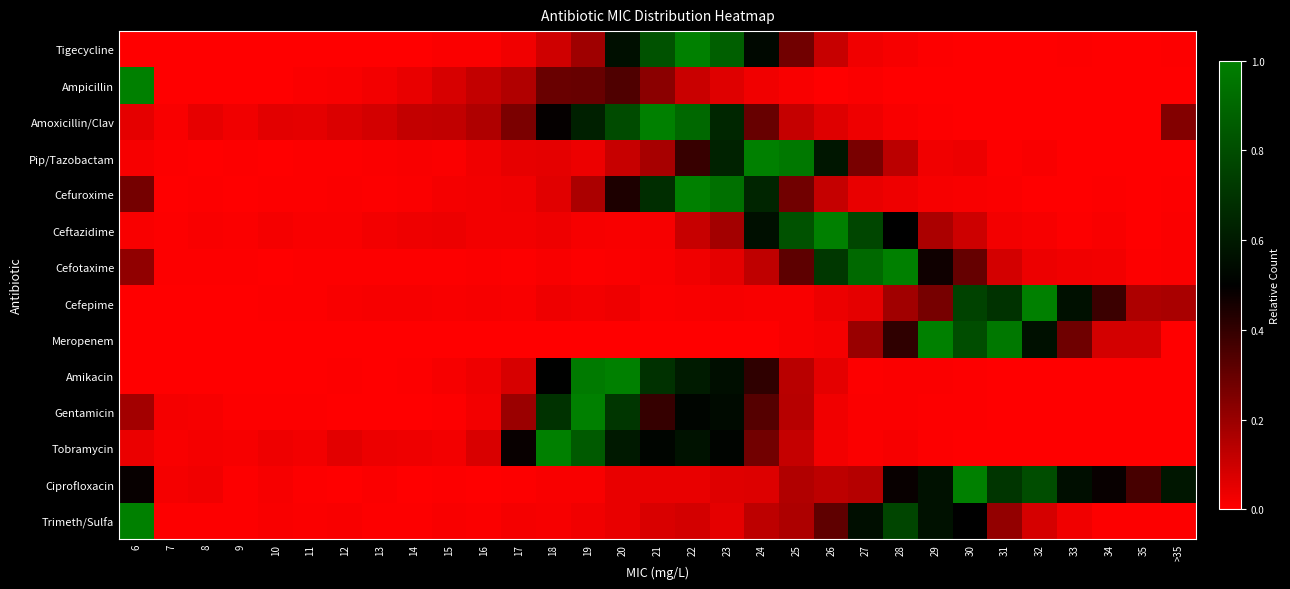

Rank the series at 10 from lowest to highest value.

Tigecycline, Meropenem, Amikacin, Ampicillin, Cefotaxime, Pip/Tazobactam, Gentamicin, Cefepime, Cefuroxime, Trimeth/Sulfa, Ciprofloxacin, Ceftazidime, Tobramycin, Amoxicillin/Clav